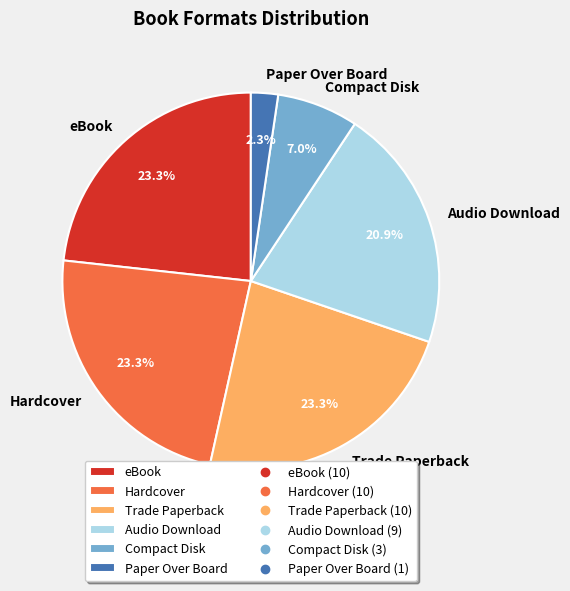

Does Trade Paperback account for over 50% of the chart?

No